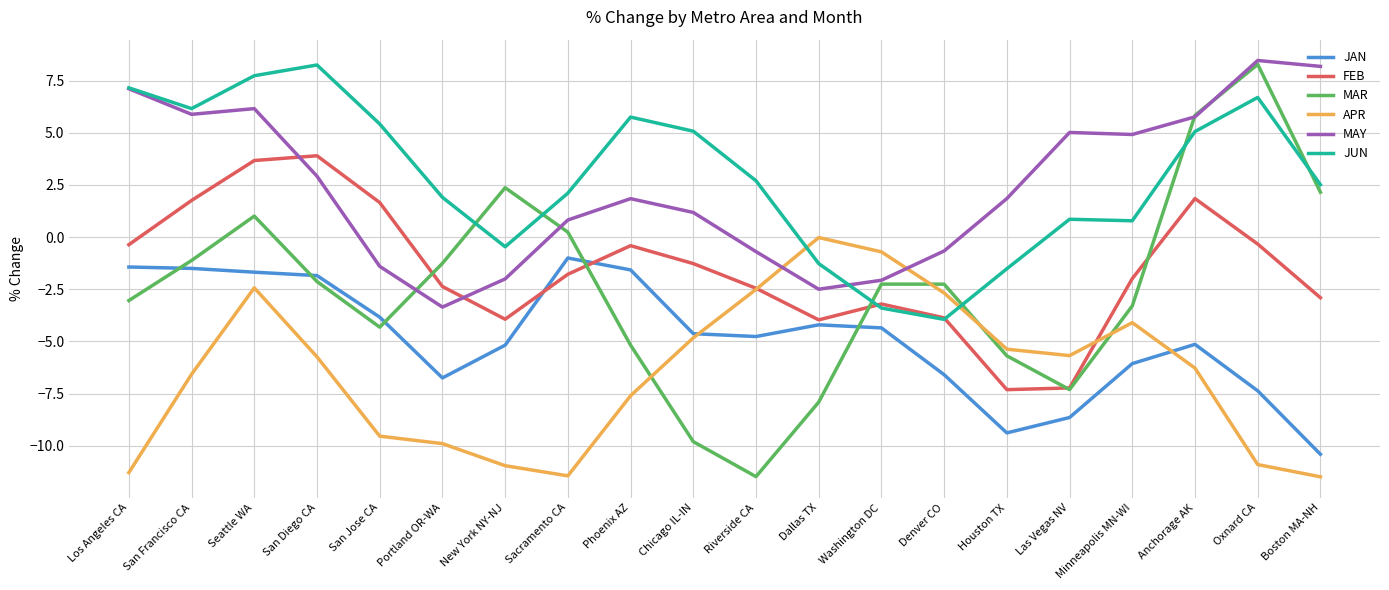

Read the MAY value at Anchorage AK.

5.8